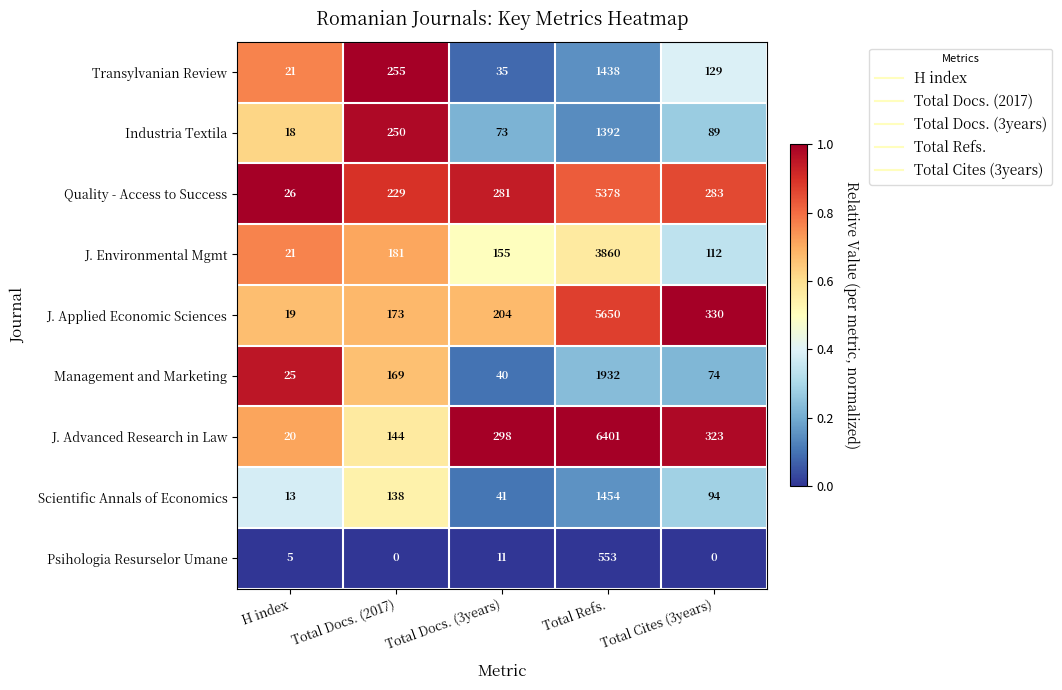

Which series has the largest total across all categories?

J. Advanced Research in Law